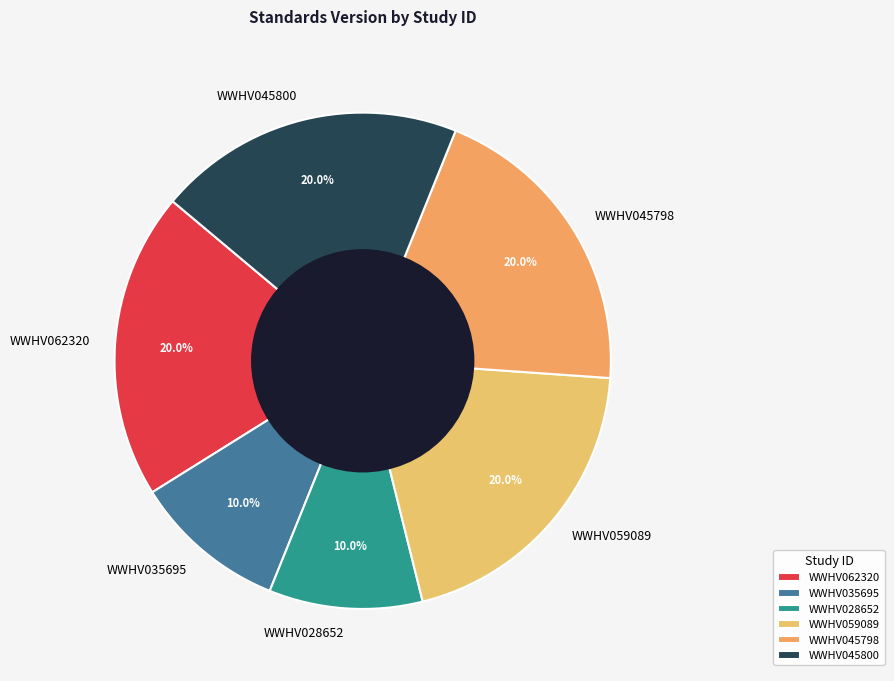

Between WWHV035695 and WWHV062320, which is larger?

WWHV062320